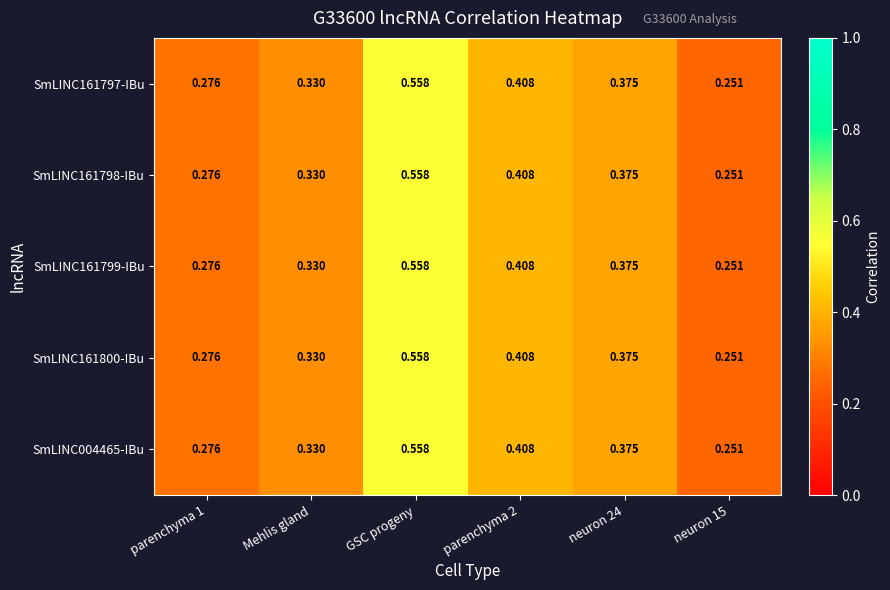

Is the value of SmLINC161799-IBu at Mehlis gland greater than the value of SmLINC161798-IBu at neuron 24?

No